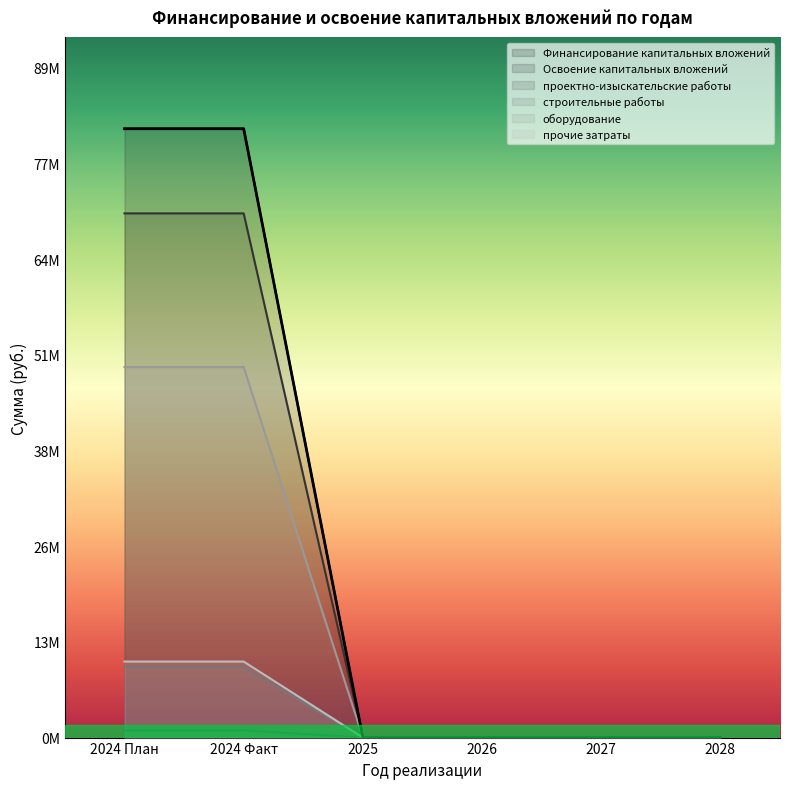

Does the chart have visible grid lines?

No